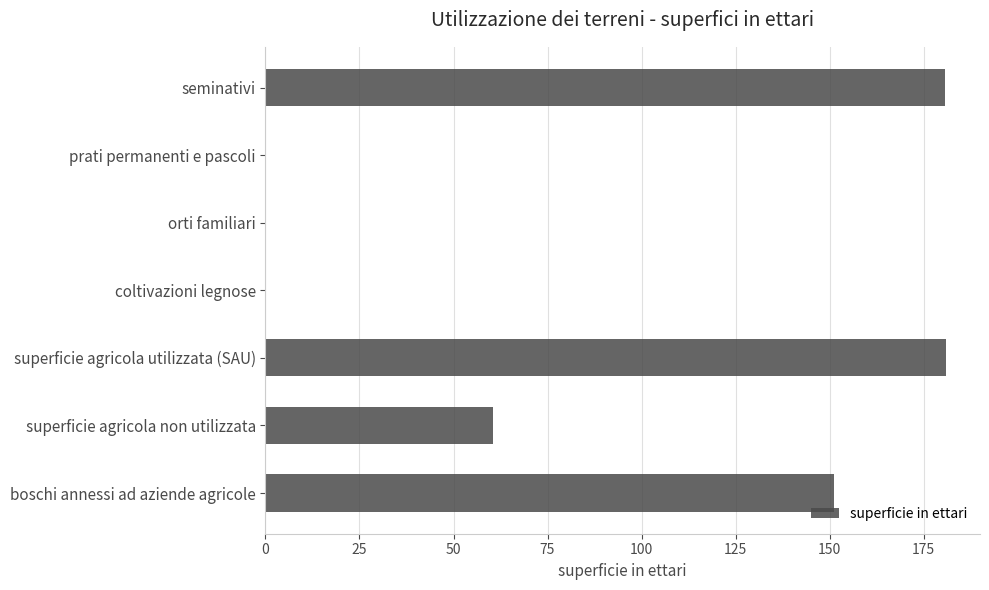

At which label is the value closest to 90?

superficie agricola non utilizzata